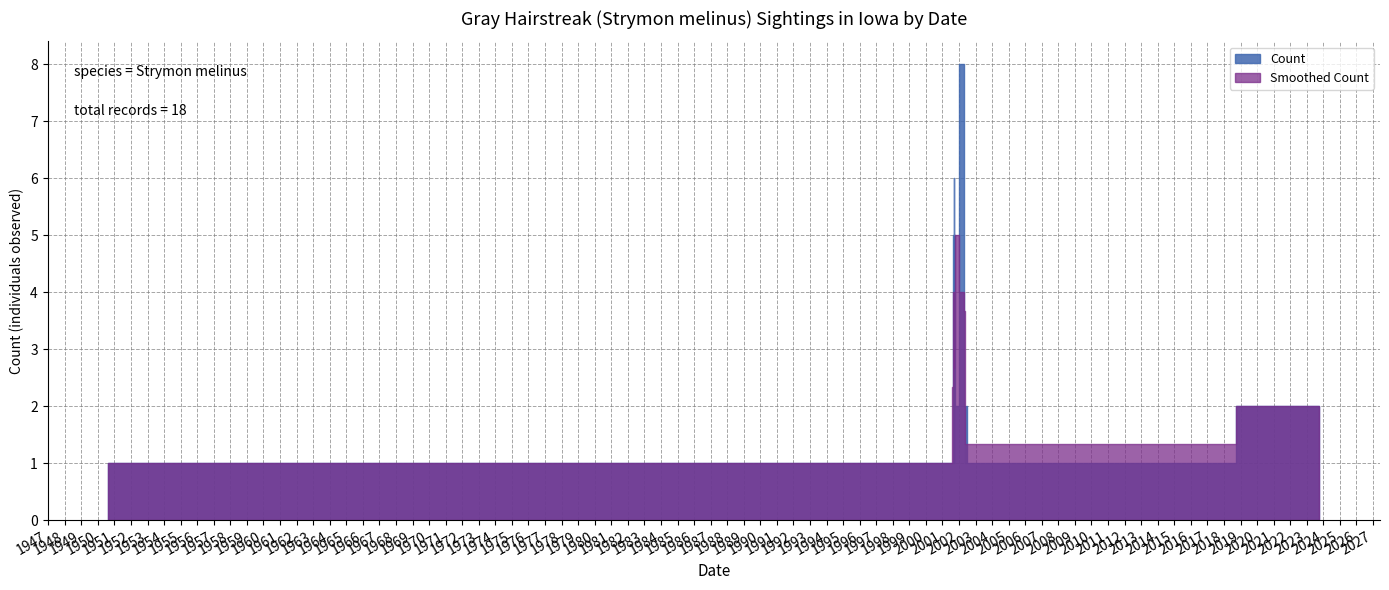

At which label is the value closest to 4?

2001-08-28